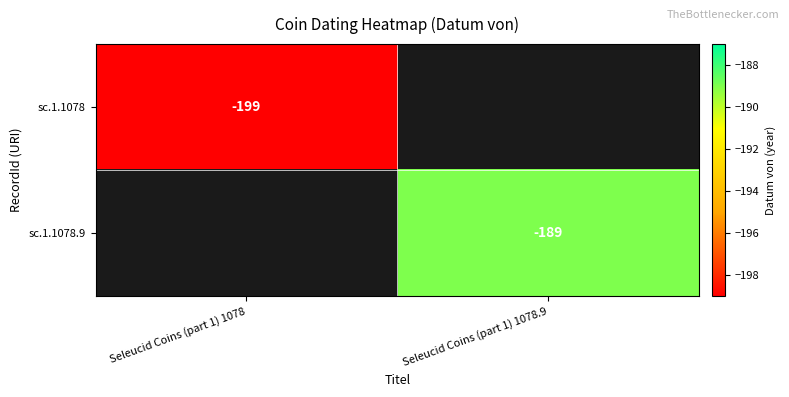

Is it true that sc.1.1078.9 equals -189 at Seleucid Coins (part 1) 1078.9?

True